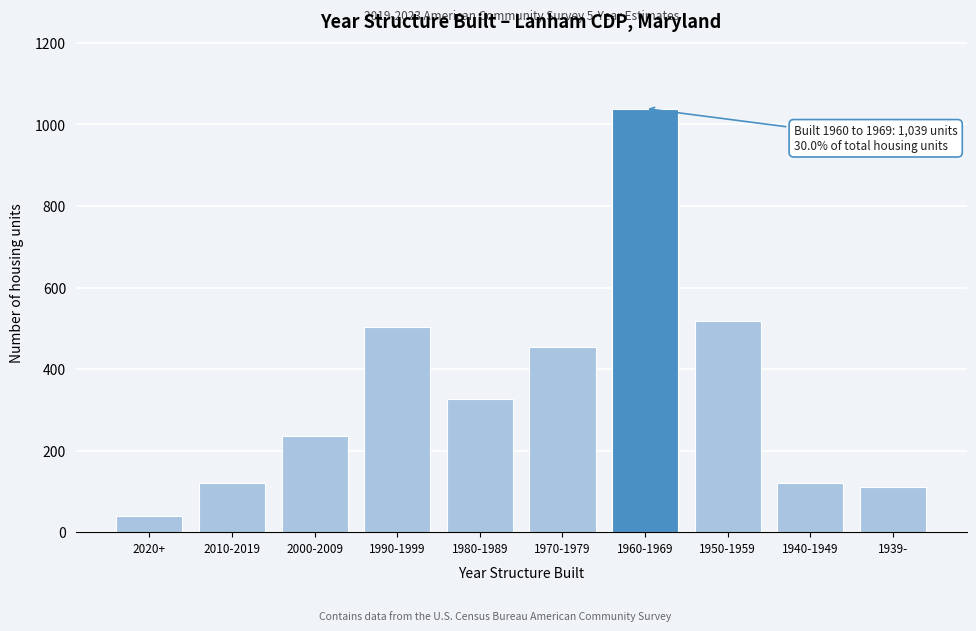

Reading left to right, transcribe all the data shown in this chart.

2020+=39	2010-2019=121	2000-2009=236	1990-1999=503	1980-1989=327	1970-1979=455	1960-1969=1039	1950-1959=518	1940-1949=121	1939-=110